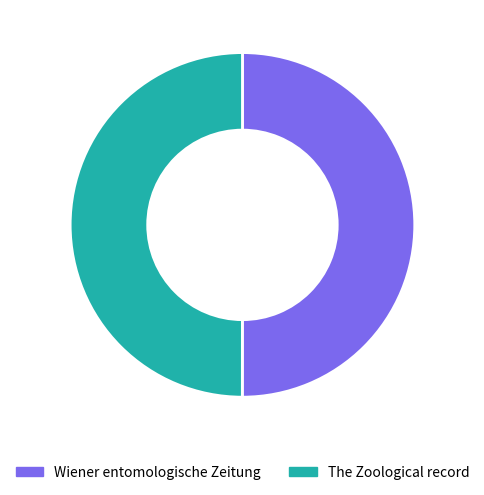

What is the ratio of the value at The Zoological record to the value at Wiener entomologische Zeitung?

1.0